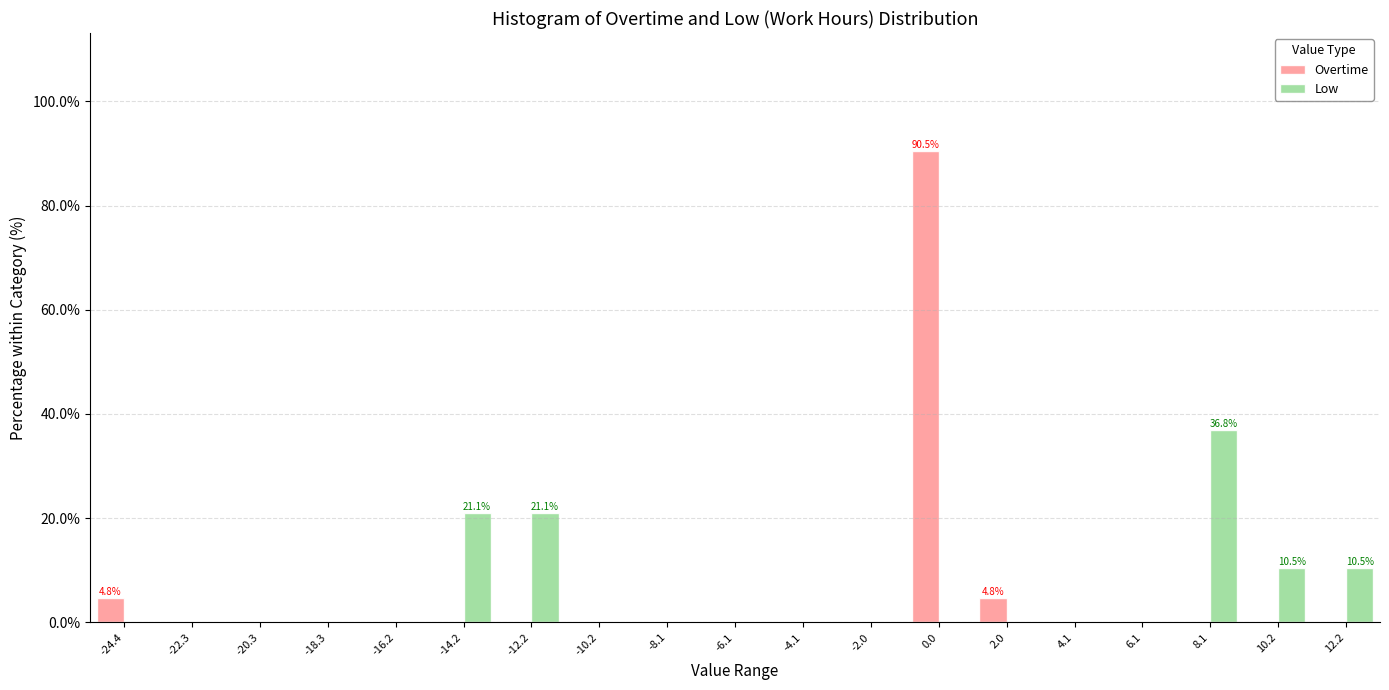

In the Overtime series, which range on the x-axis has the tallest bar?

-1.0 to 1.0